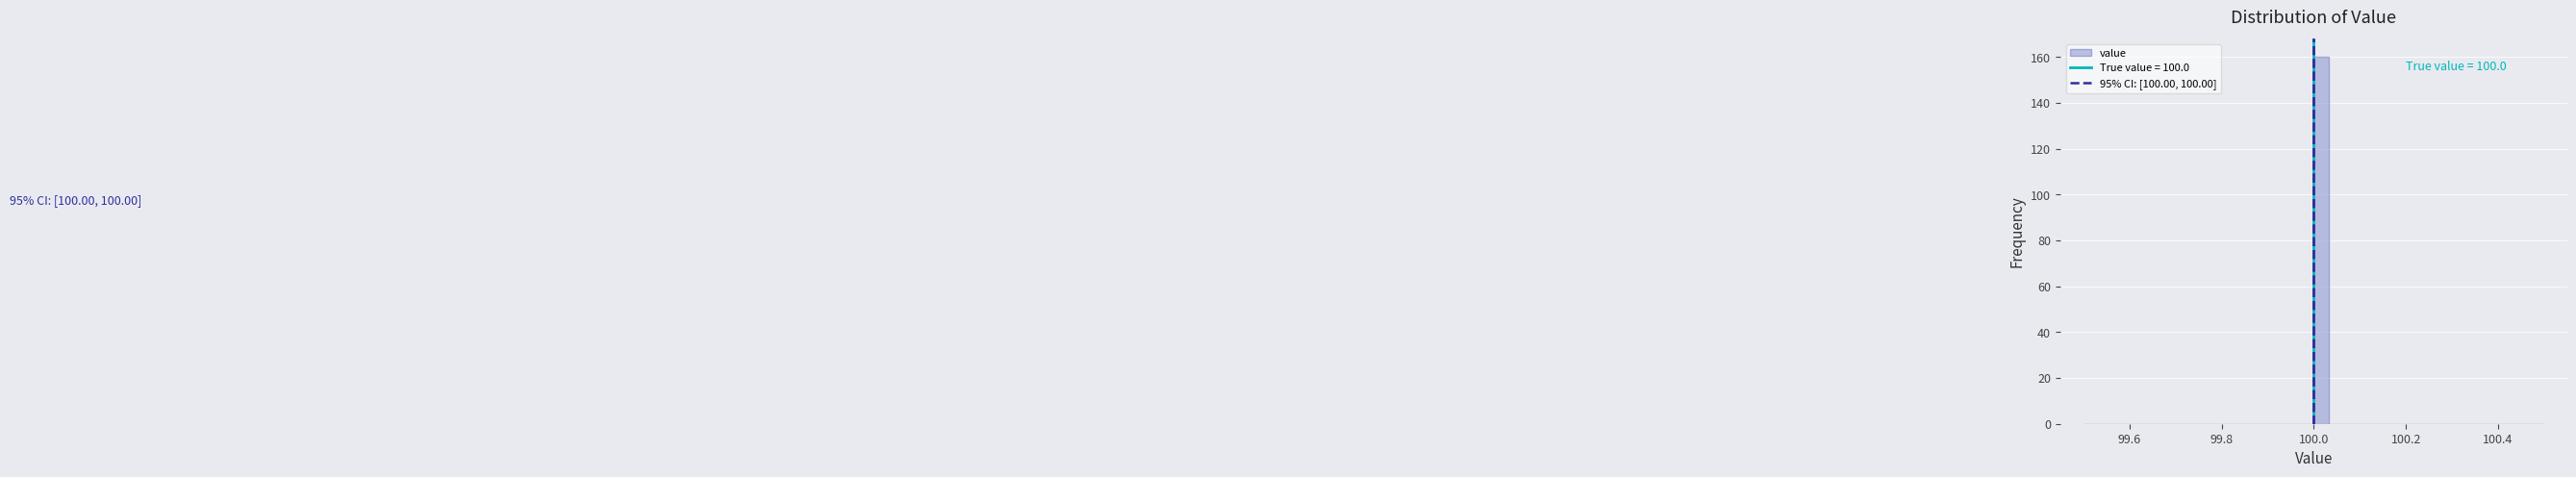

Around what value on the x-axis is the tallest bar? Give the approximate position of its centre, as read against the axis.

100.02